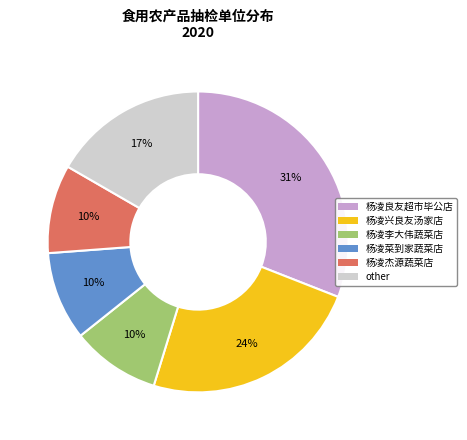

To the nearest percent, what percentage of the pie is 杨凌菜到家蔬菜店?

10%